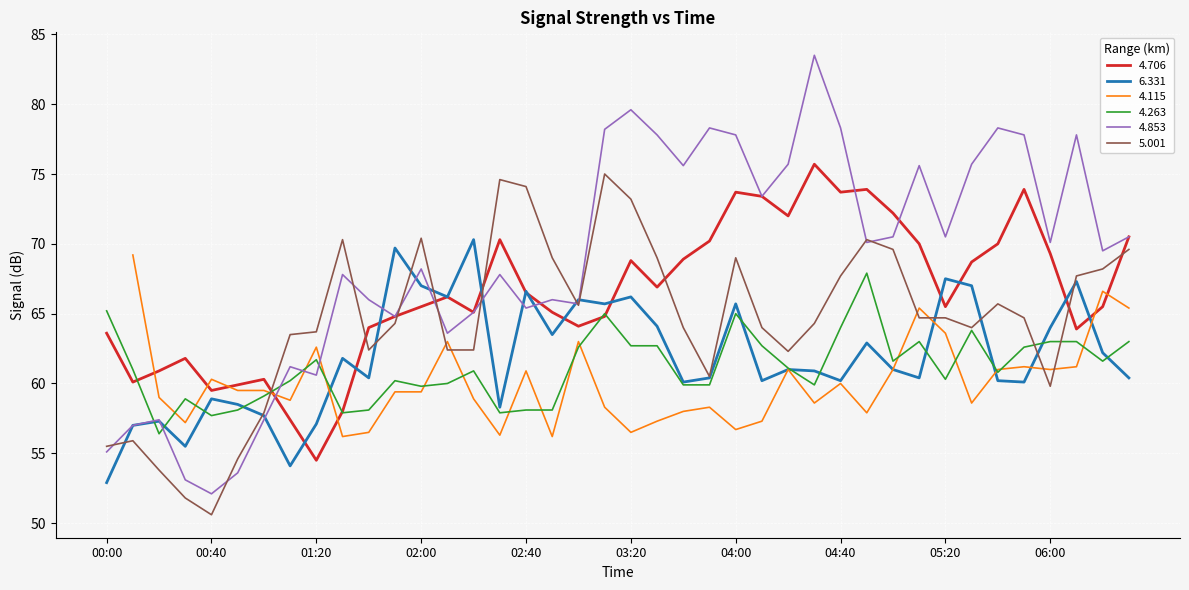

What is the label of the 22nd point from the left?

03:30